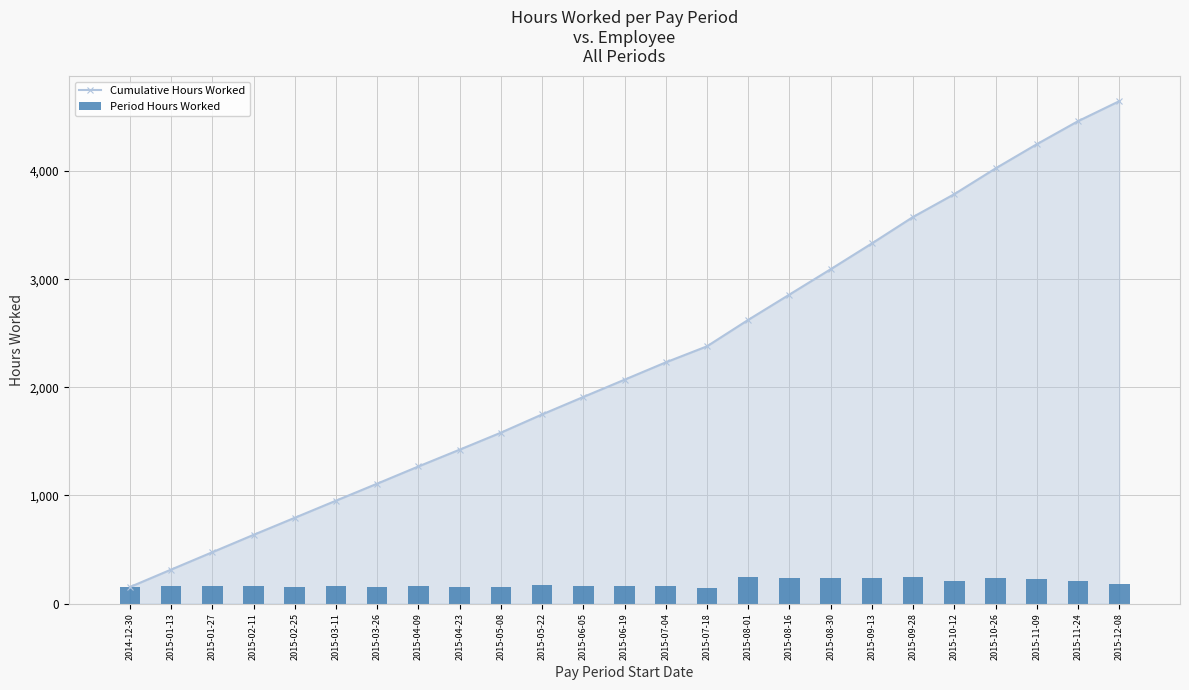

What is the value of the Cumulative Hours Worked bar at the 8th from the left?

1268.0